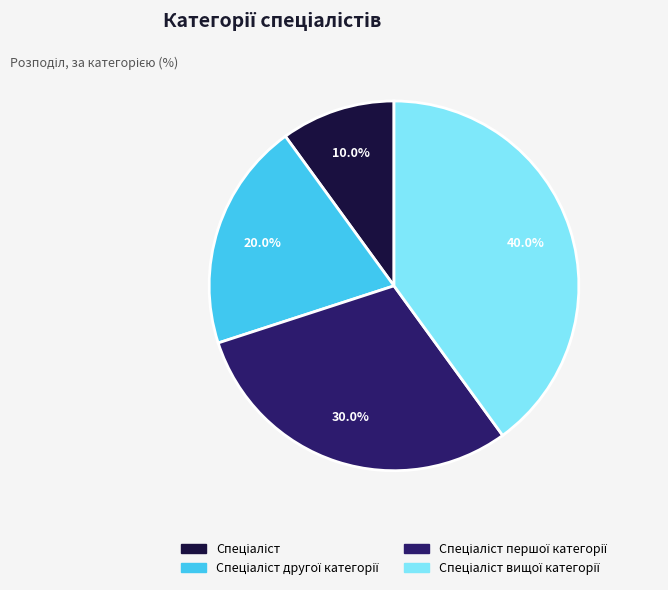

Is there a majority slice in this chart?

No